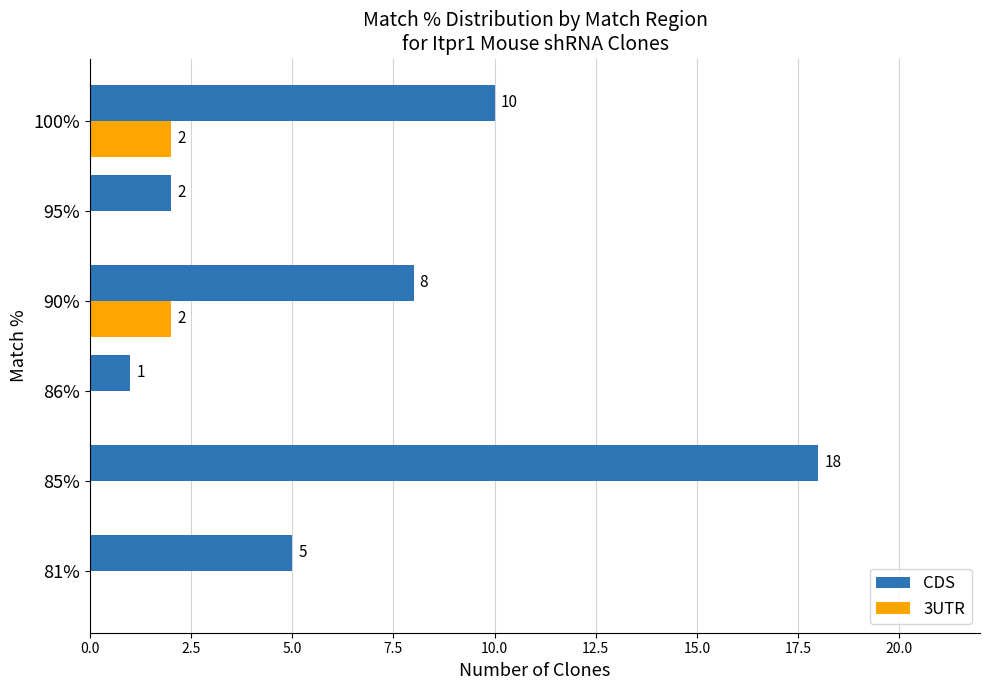

What is the sum of all CDS values?

44